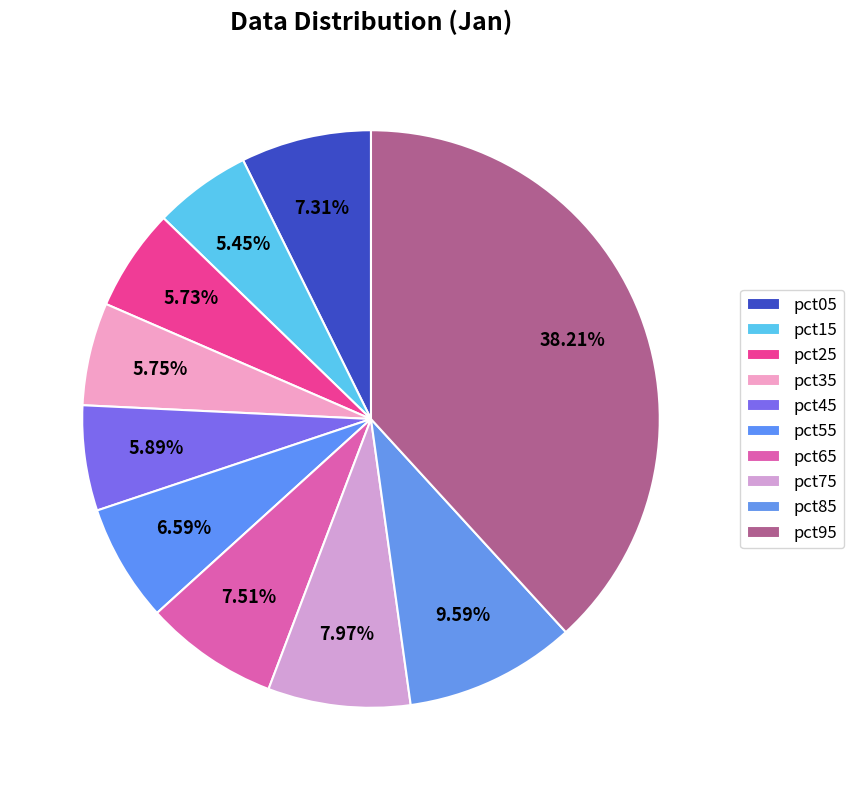

Count the number of slices in the pie.

10